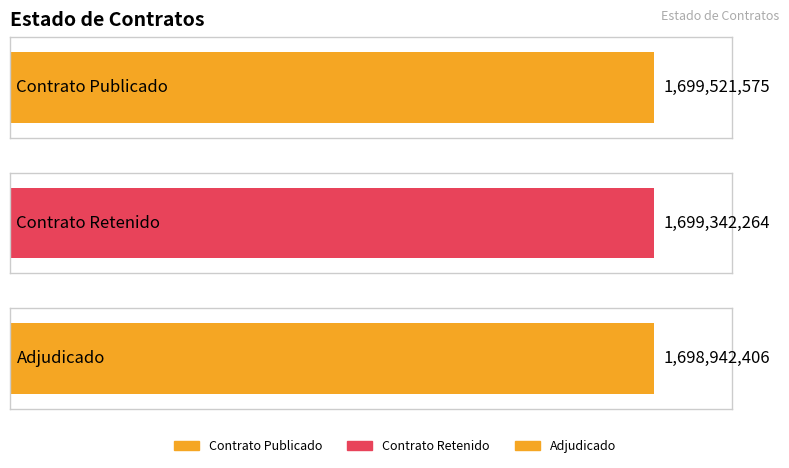

How many data points are less than 1699342264?

1